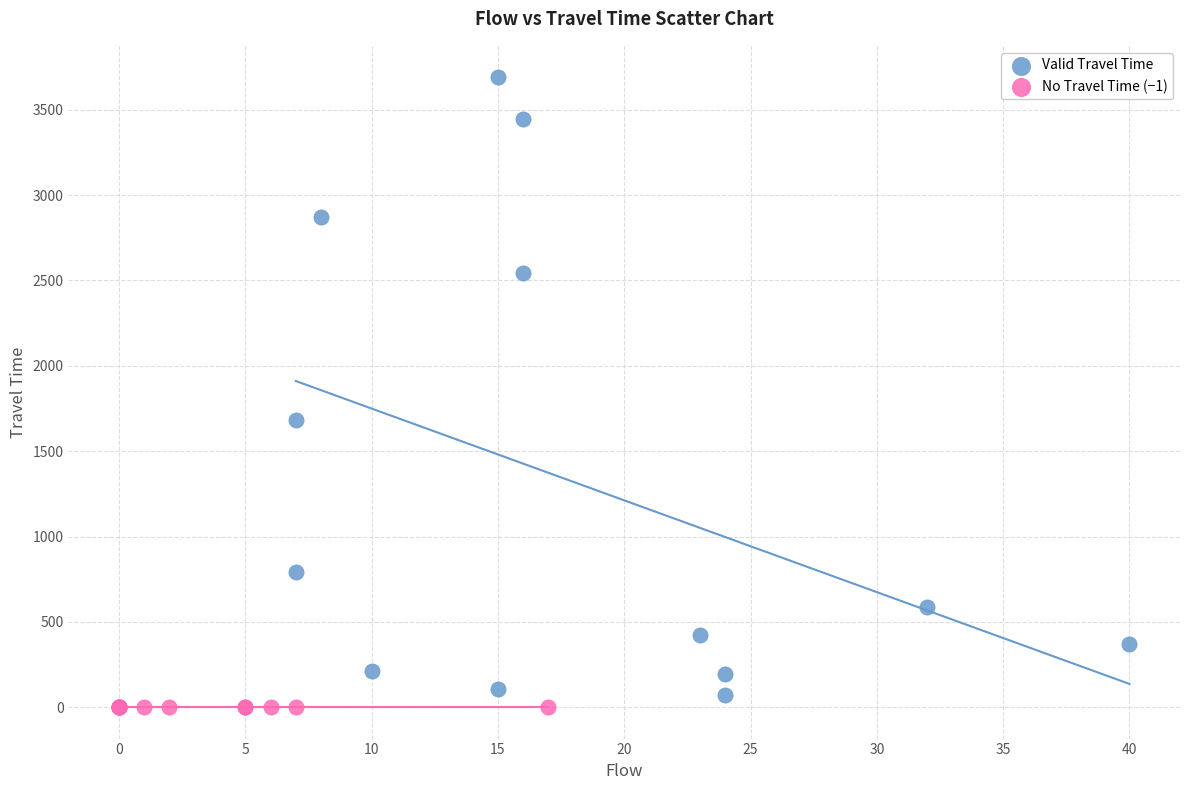

Which series contains the highest Y value?

Valid Travel Time